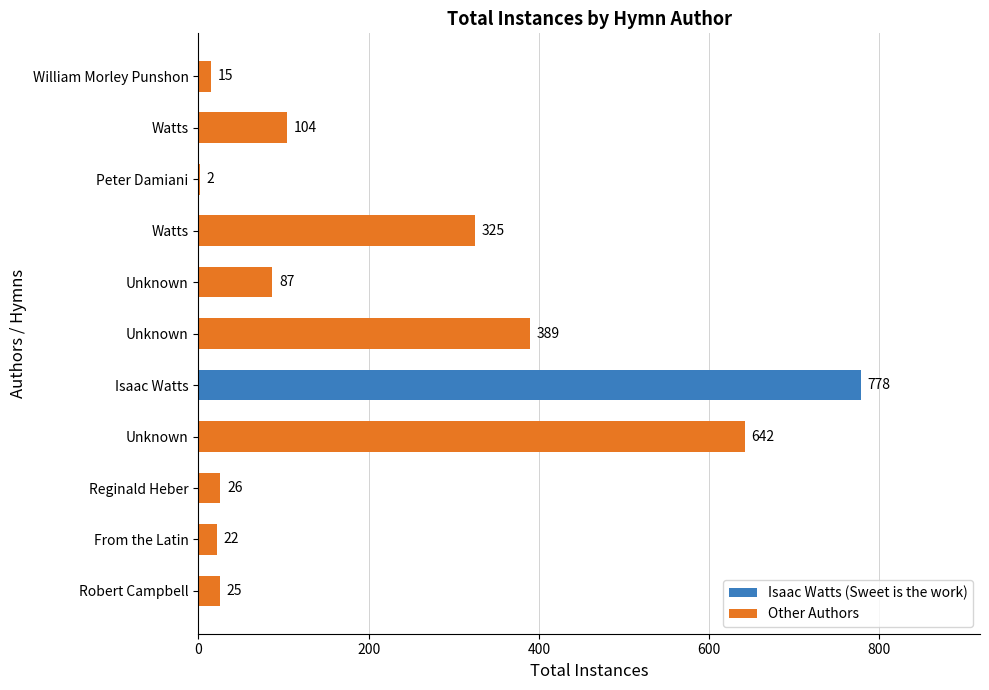

How many series are shown in this chart?

1